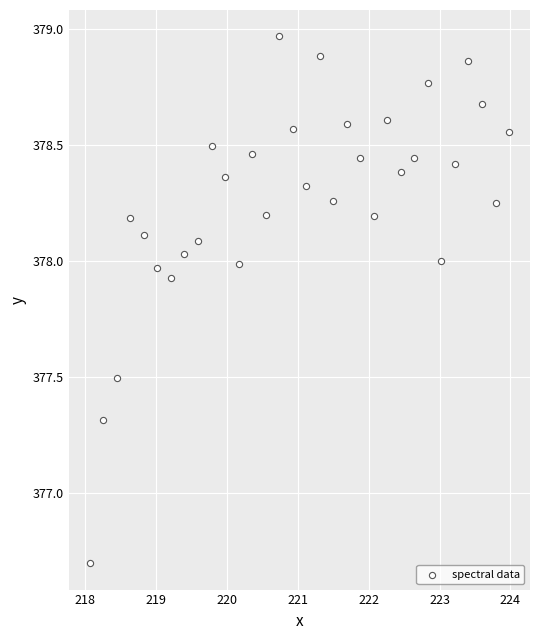

What is the range of X values (max minus min)?

5.9